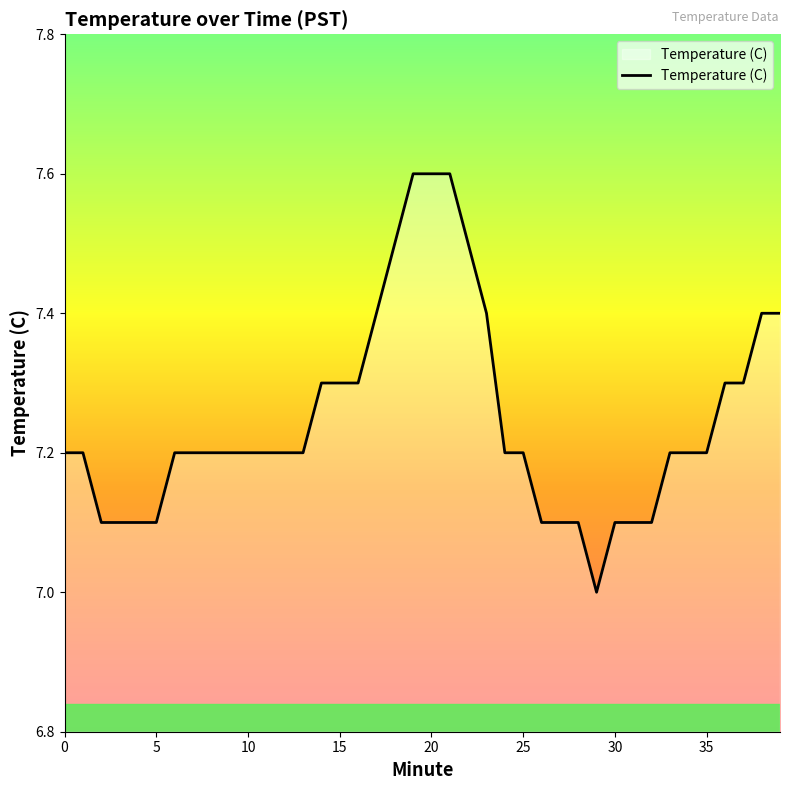

What is the difference between the maximum and minimum values?

0.6